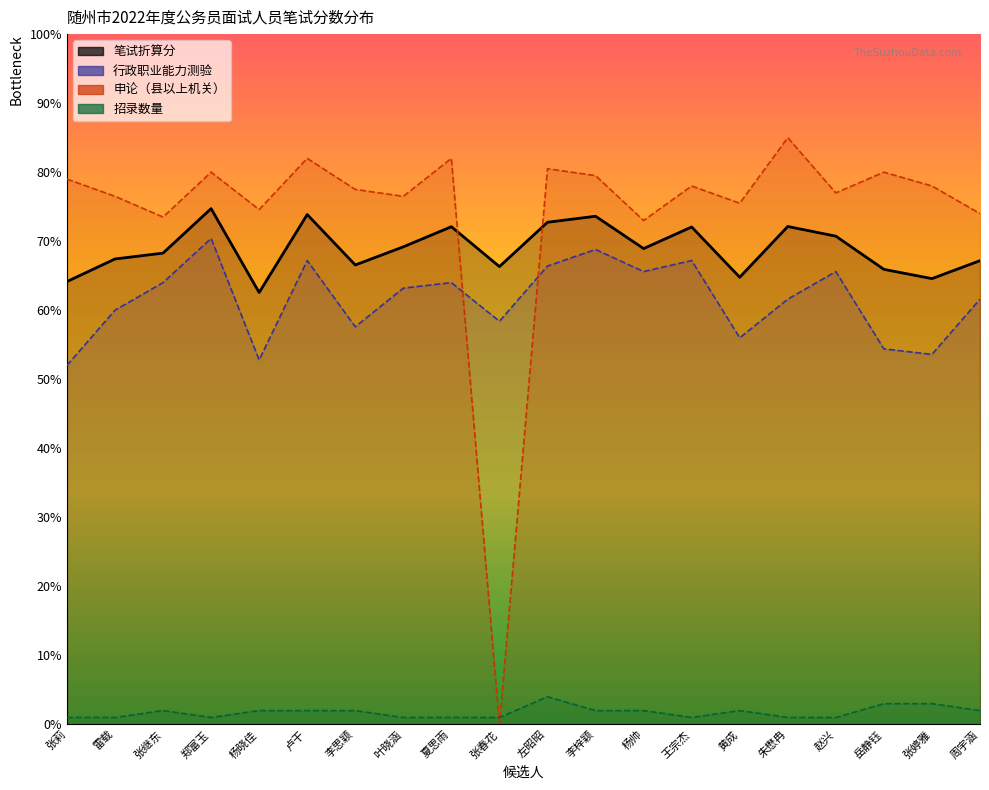

After their last crossing, which series has the higher values: 招录数量 or 申论（县以上机关）?

申论（县以上机关）